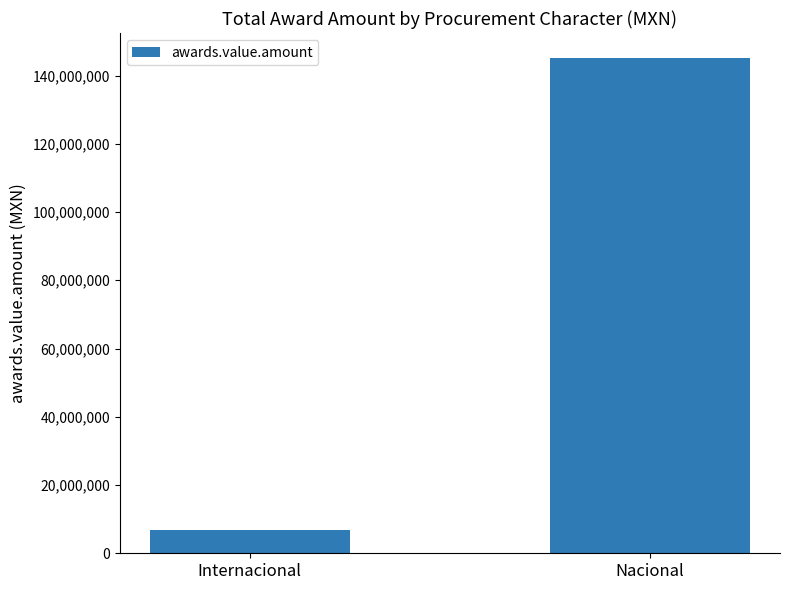

Between Nacional and Internacional, which is larger?

Nacional